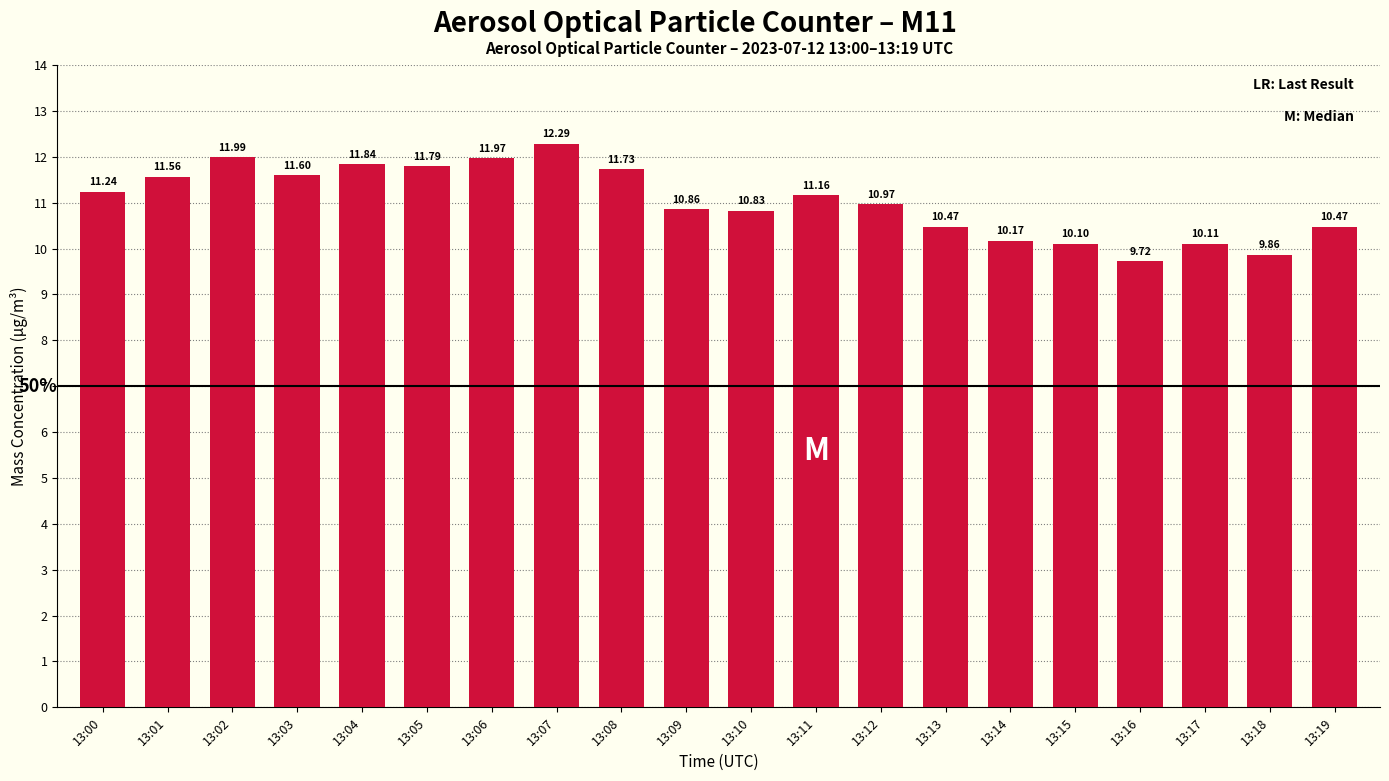

Where does the data first go above 11?

13:00